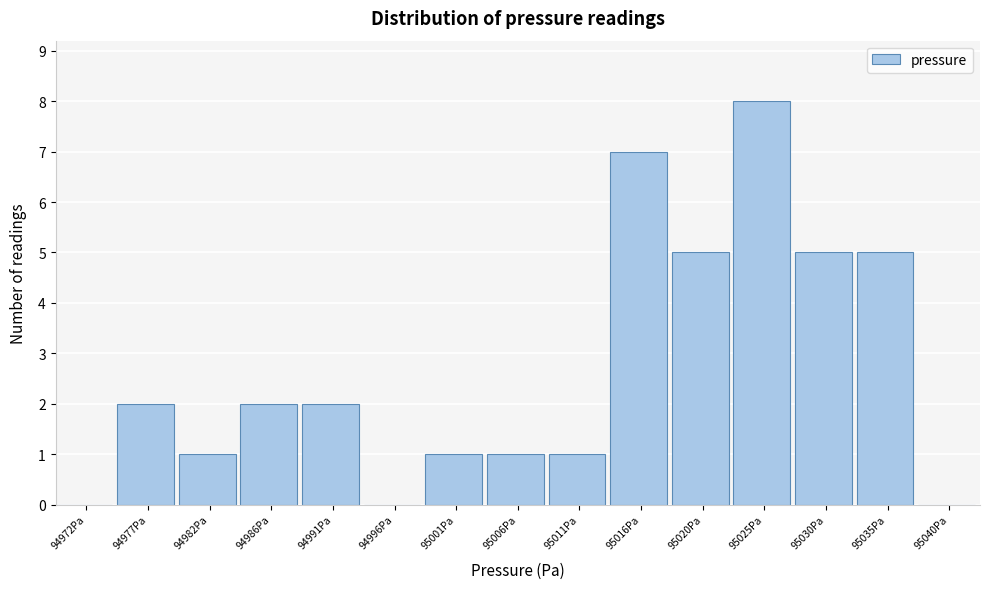

Reading left to right, list all the values displayed in this chart.

94972Pa=0	94977Pa=2	94982Pa=1	94986Pa=2	94991Pa=2	94996Pa=0	95001Pa=1	95006Pa=1	95011Pa=1	95016Pa=7	95020Pa=5	95025Pa=8	95030Pa=5	95035Pa=5	95040Pa=0